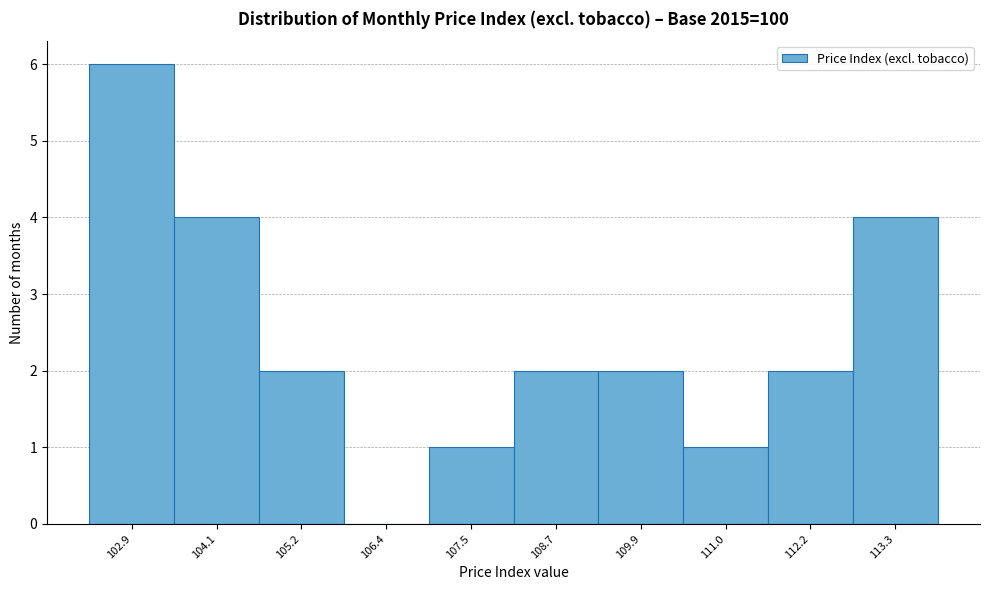

Reading left to right, transcribe all the data shown in this chart.

102.9=6	104.1=4	105.2=2	106.4=0	107.5=1	108.7=2	109.9=2	111.0=1	112.2=2	113.3=4